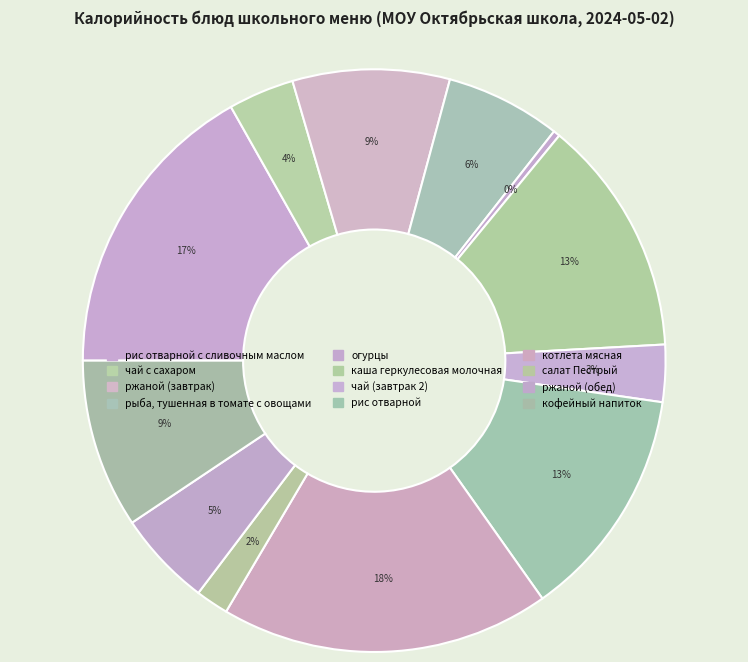

Count the number of slices in the pie.

12